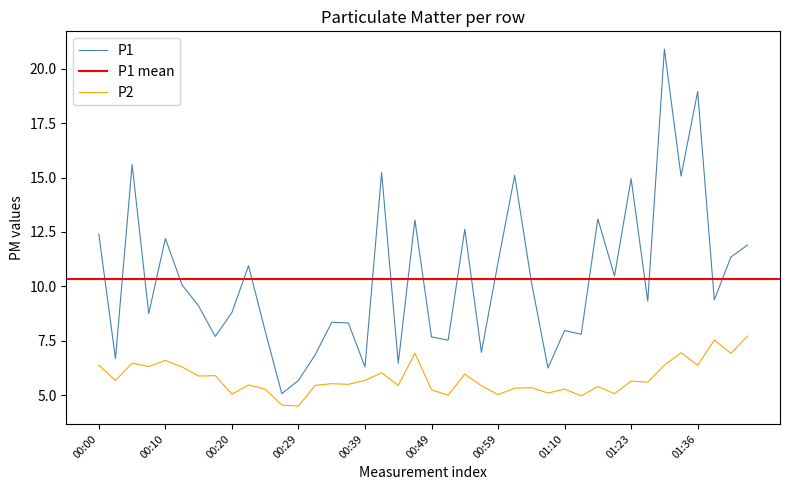

What is the maximum value shown in the chart?

20.9